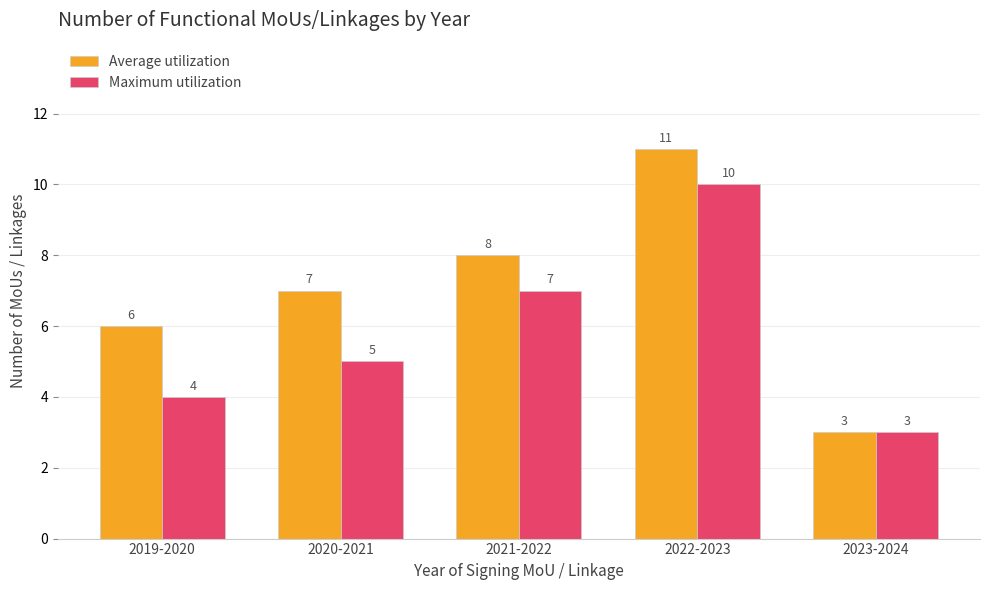

Count the Maximum utilization values in the range 4 to 7.

3